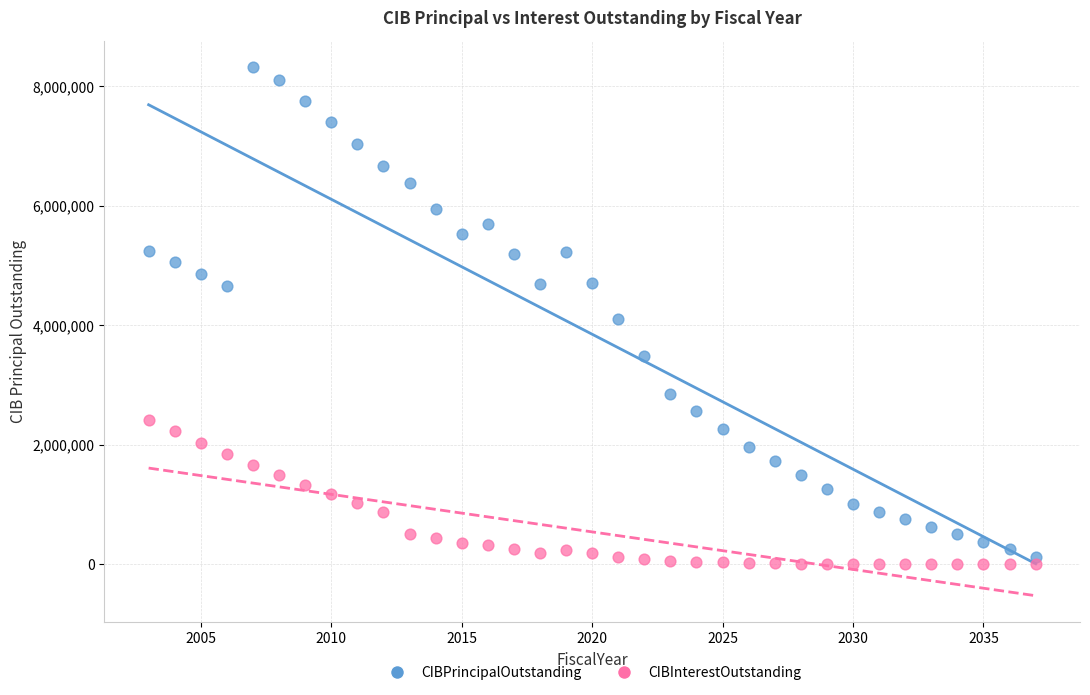

Which series has the widest spread of Y values?

CIBPrincipalOutstanding